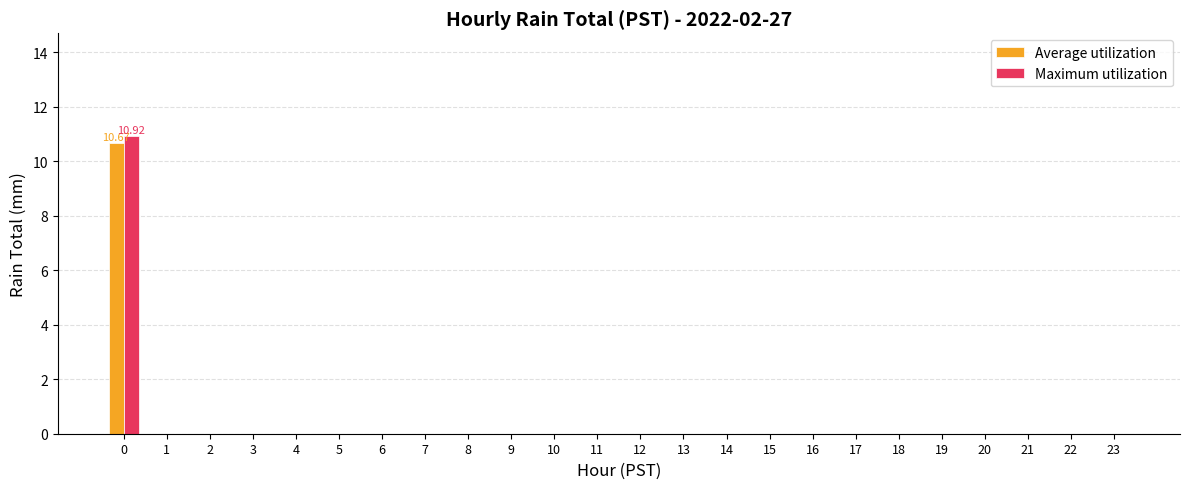

How many groups of bars are there?

24